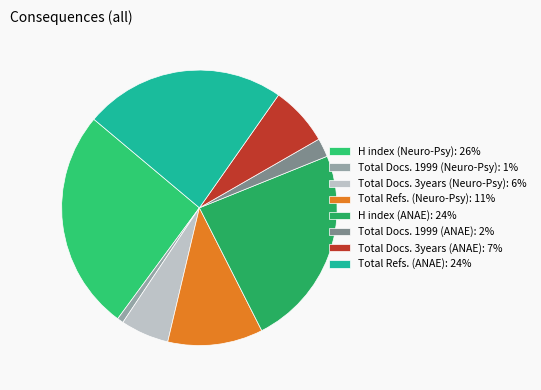

How many slices are in this pie chart?

8